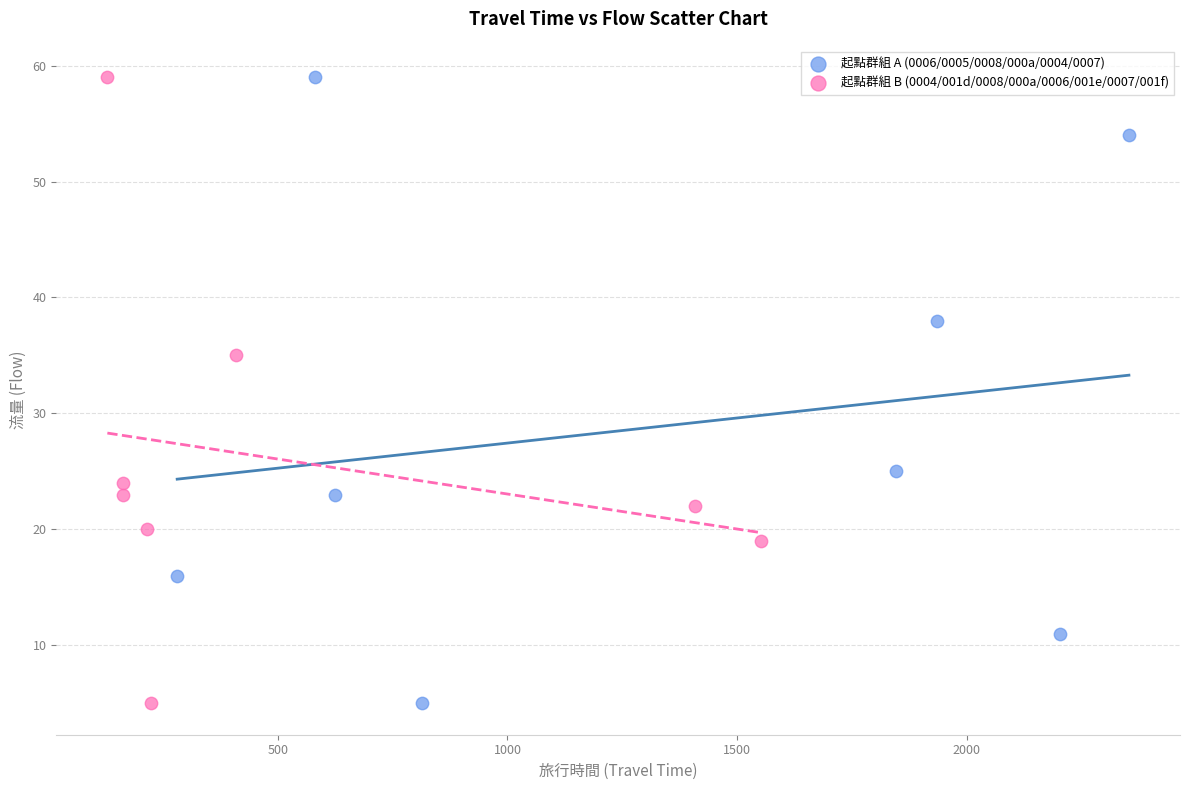

What are all the series names shown in the legend?

起點群組 A (0006/0005/0008/000a/0004/0007), 起點群組 B (0004/001d/0008/000a/0006/001e/0007/001f)